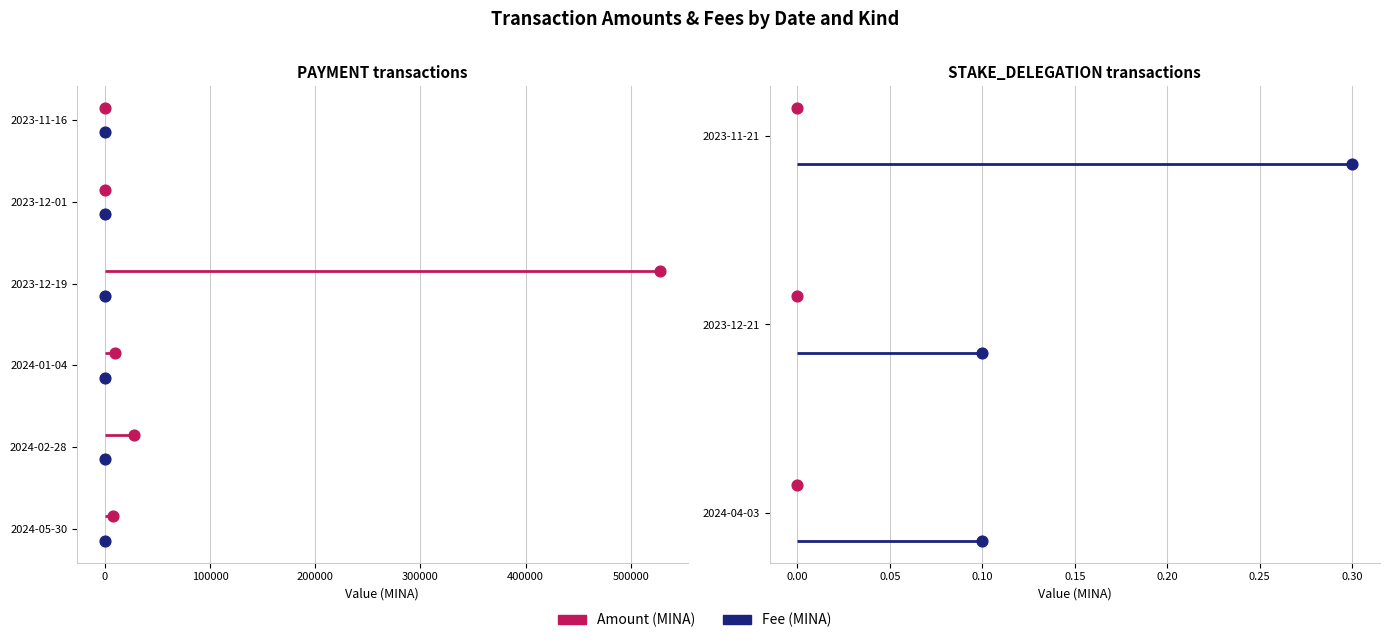

Is the value of Amount at 300000 greater than the value of Fee at −100000?

Yes